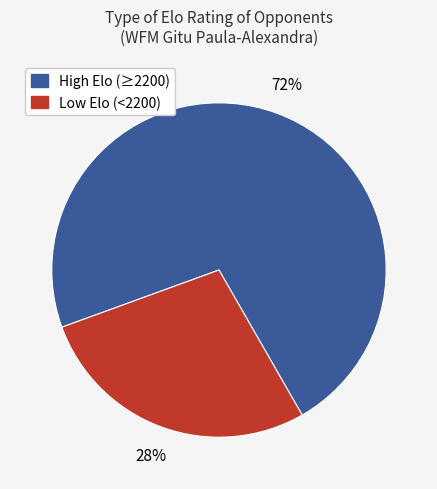

Is there any slice that represents more than half of the pie?

Yes